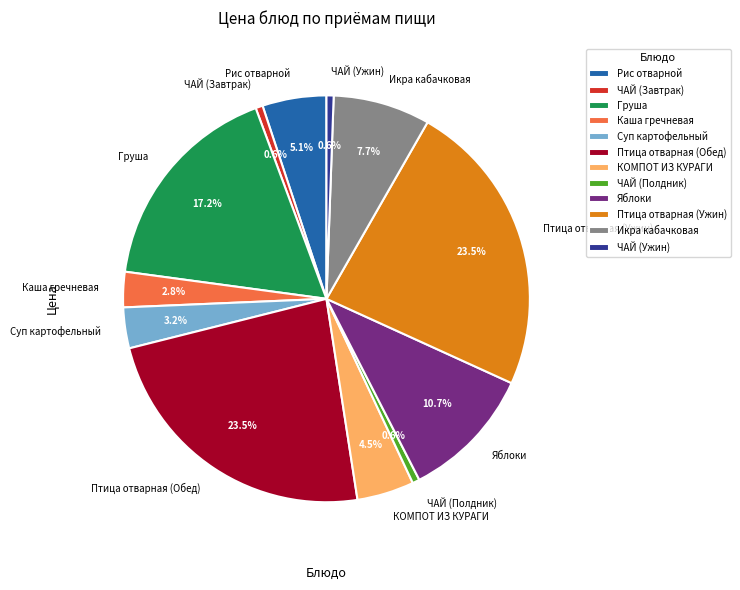

To the nearest percent, what percentage of the pie is Рис отварной?

5%